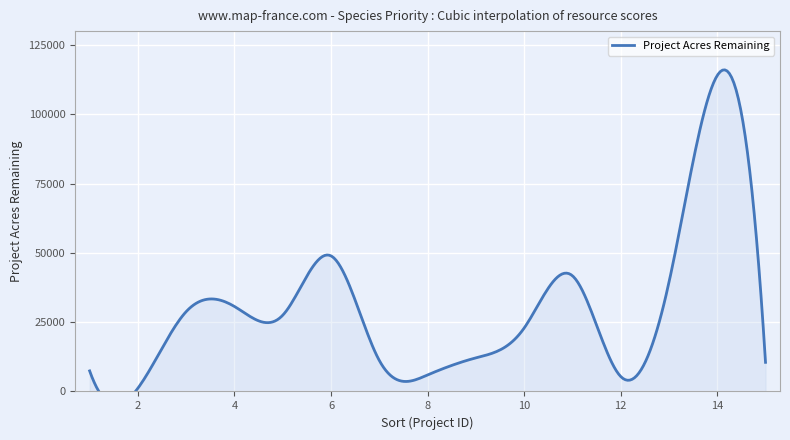

Reading left to right, transcribe all the data shown in this chart.

7414.9	1183.1	28807.1	30658.5	27507.3	48912.0	11181.6	5949.1	12115.1	22867.3	41746.3	5406.2	39351.5	113983.5	10507.0